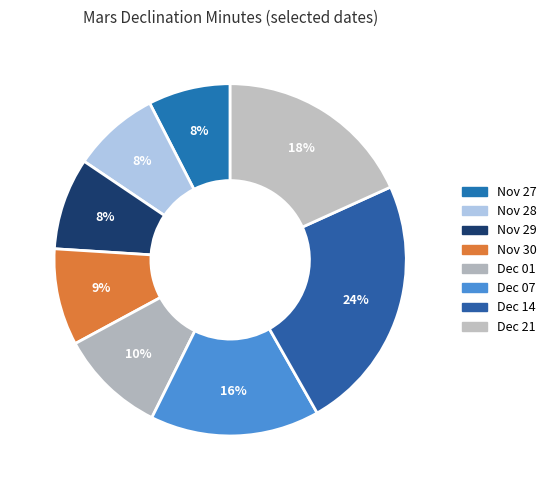

What percentage is the Nov 27 slice, to the nearest percent?

8%